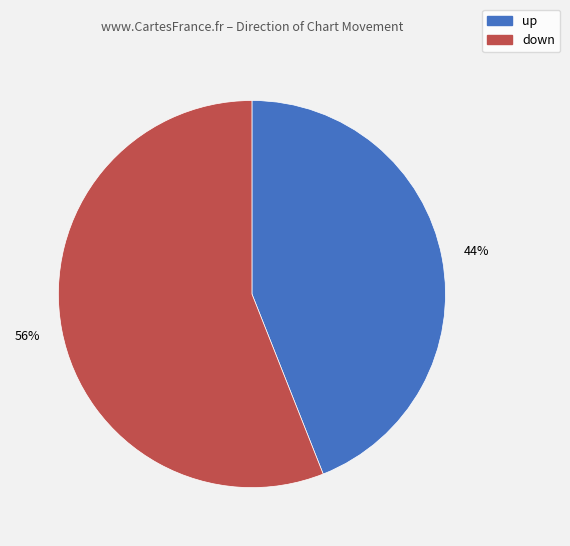

Is it true that down is 43% of the pie?

False